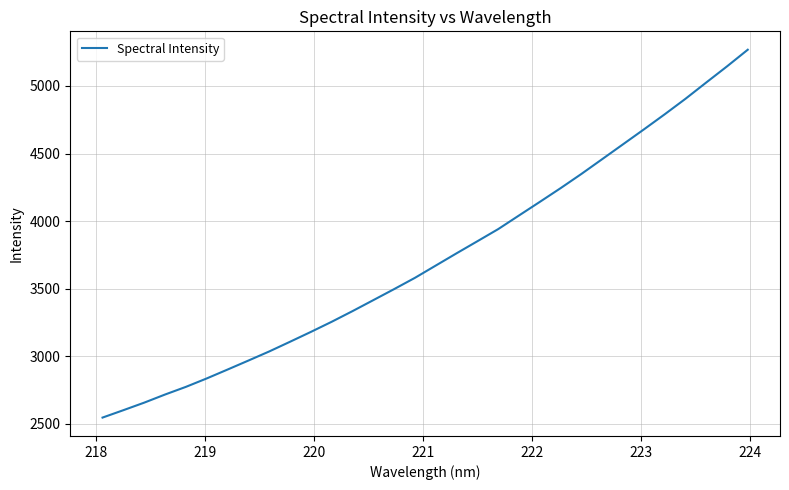

What is the greatest value displayed?

5268.2